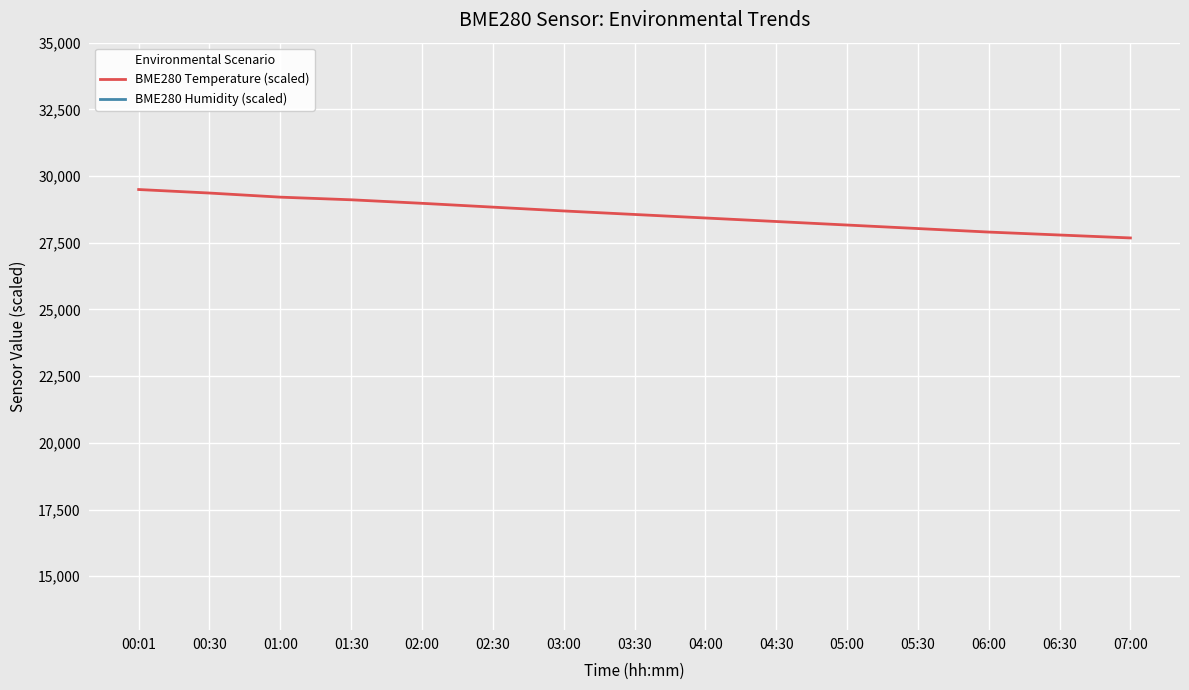

What is the difference between the BME280 Temperature (scaled) values at 01:30 and 03:30?

550